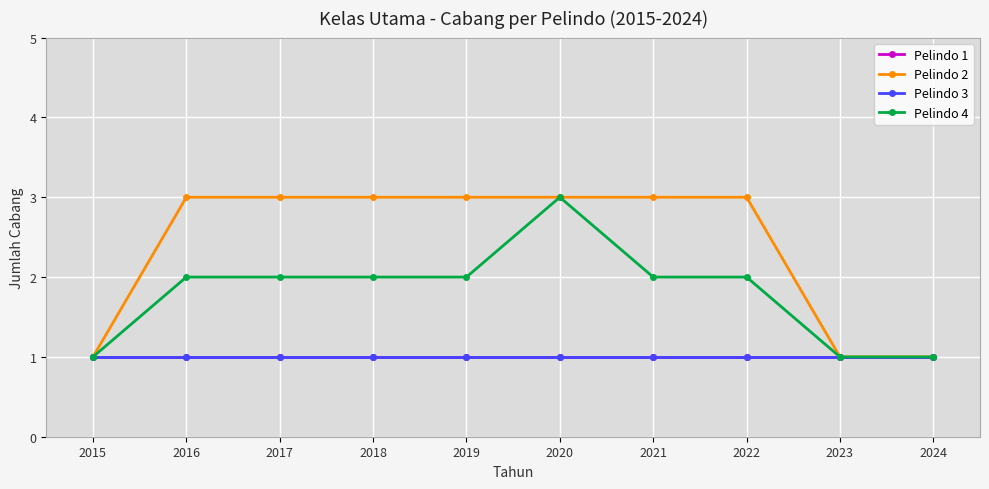

Is this an area chart (filled region under the line)?

No